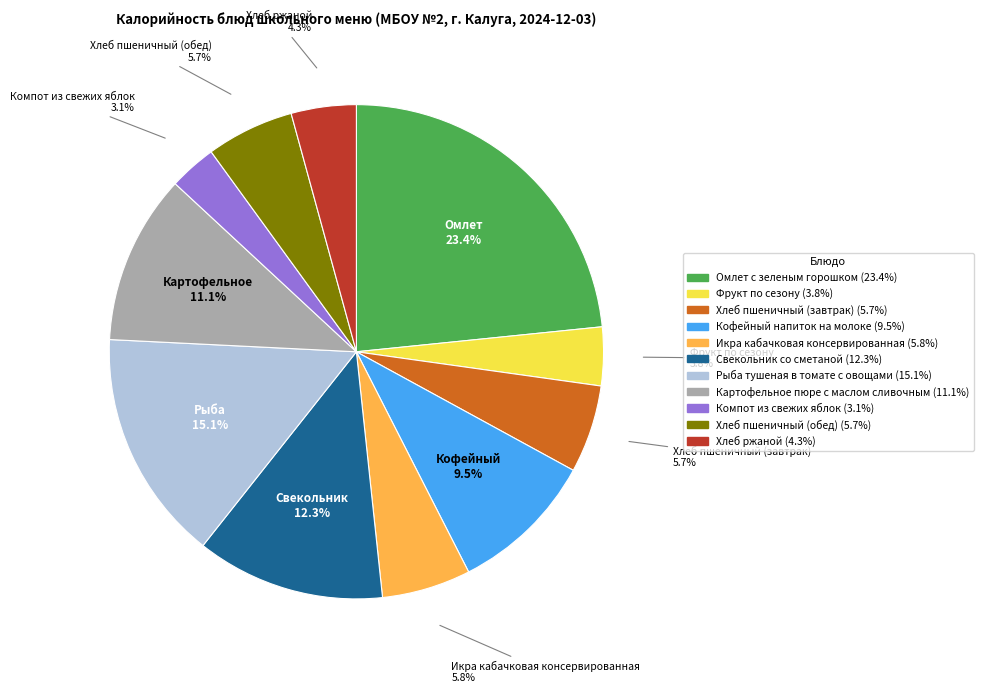

Which slice is the smallest?

Компот из свежих яблок